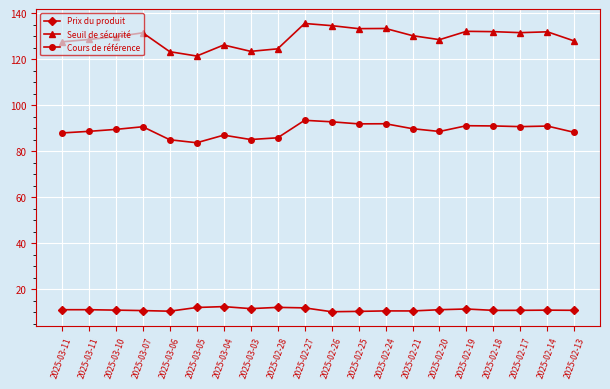

True or false: Cours de référence and Prix du produit intersect in this chart.

False